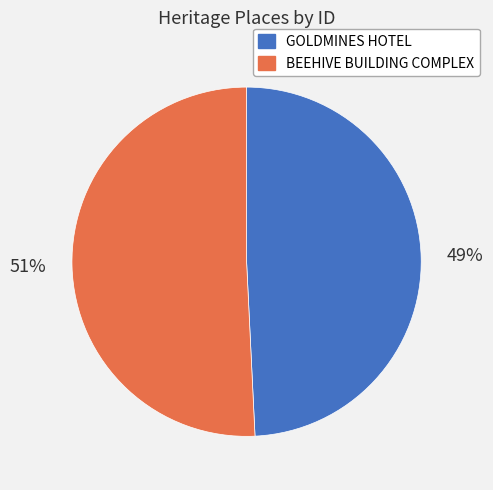

Does any single category account for the majority?

Yes